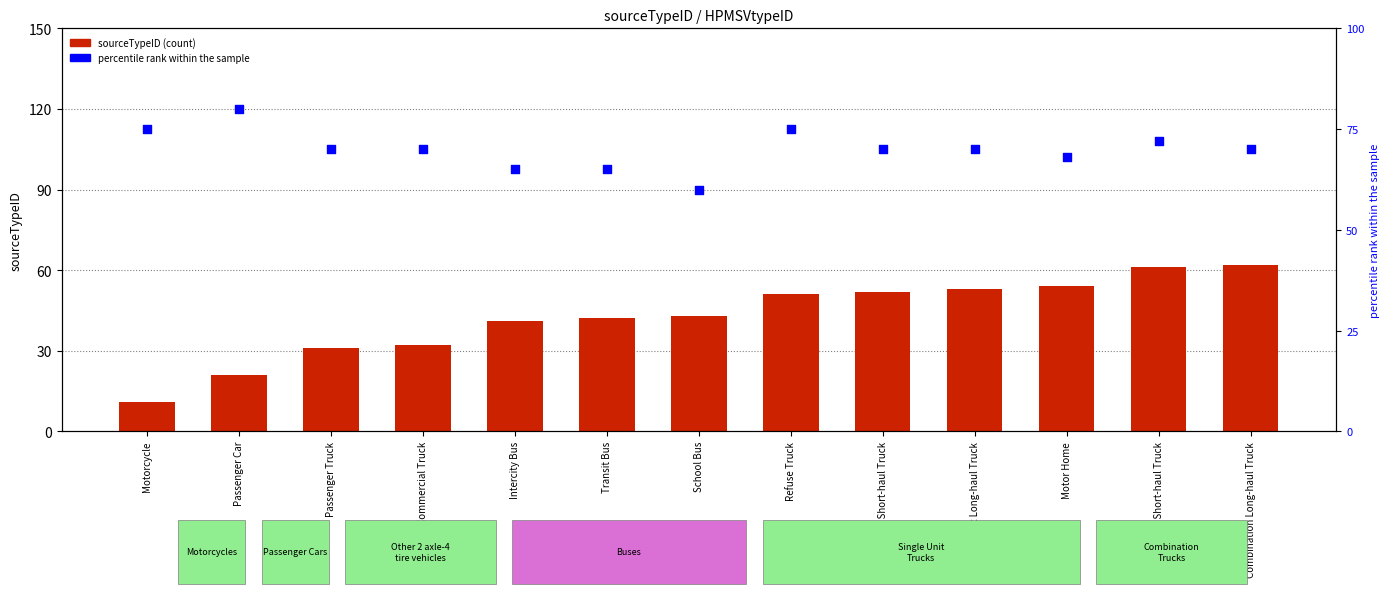

At how many categories does at least one series exceed 63?

12